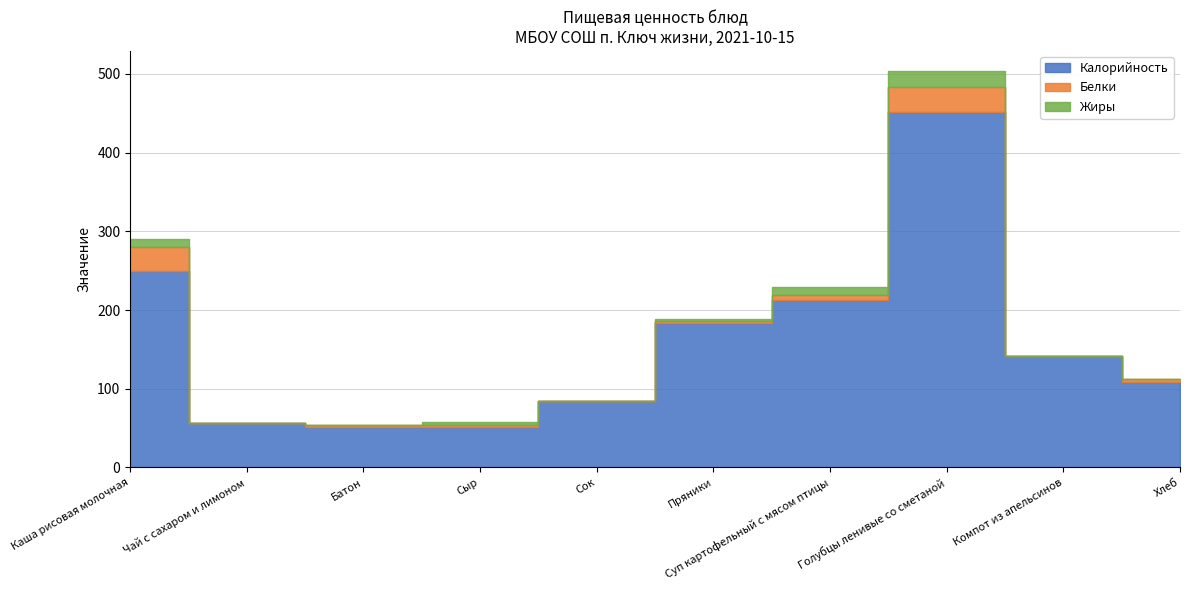

Reading left to right, transcribe all the data shown in this chart.

Калорийность: Каша рисовая молочная=250.0	Чай с сахаром и лимоном=57.0	Батон=52.0	Сыр=51.0	Сок=84.0	Пряники=183.0	Суп картофельный с мясом птицы=213.0	Голубцы ленивые со сметаной=452.0	Компот из апельсинов=141.0	Хлеб=109.0
Белки: Каша рисовая молочная=30.0	Чай с сахаром и лимоном=0.0	Батон=1.5	Сыр=3.0	Сок=1.0	Пряники=3.0	Суп картофельный с мясом птицы=6.0	Голубцы ленивые со сметаной=32.0	Компот из апельсинов=0.4	Хлеб=3.0
Жиры: Каша рисовая молочная=10.0	Чай с сахаром и лимоном=0.0	Батон=1.0	Сыр=4.0	Сок=0.0	Пряники=2.3	Суп картофельный с мясом птицы=10.0	Голубцы ленивые со сметаной=20.0	Компот из апельсинов=0.1	Хлеб=1.0